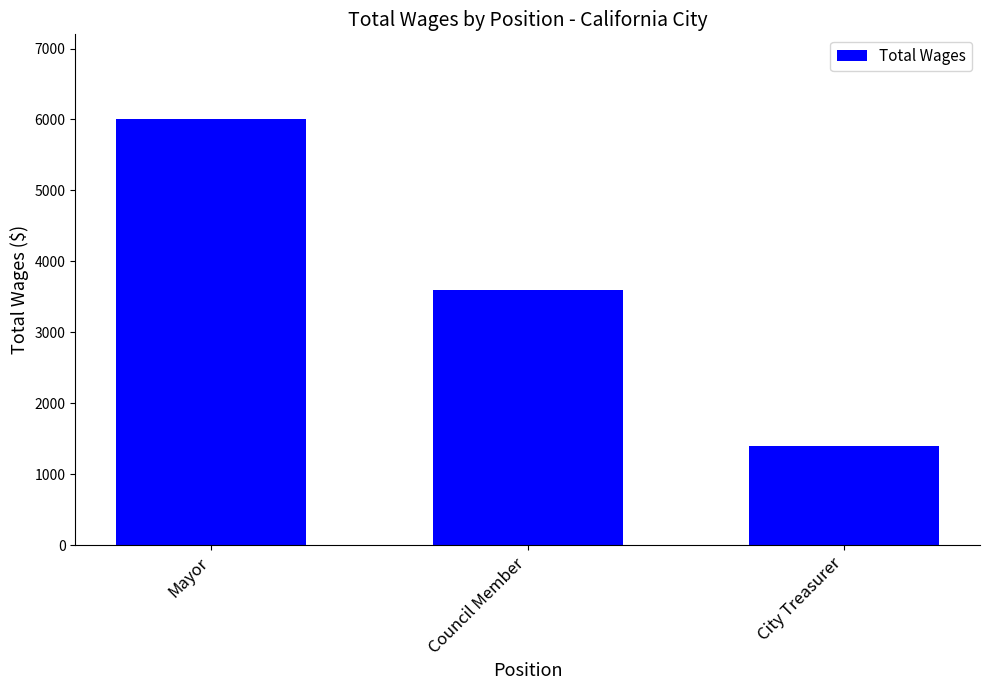

Which category has the highest value across all series?

Mayor